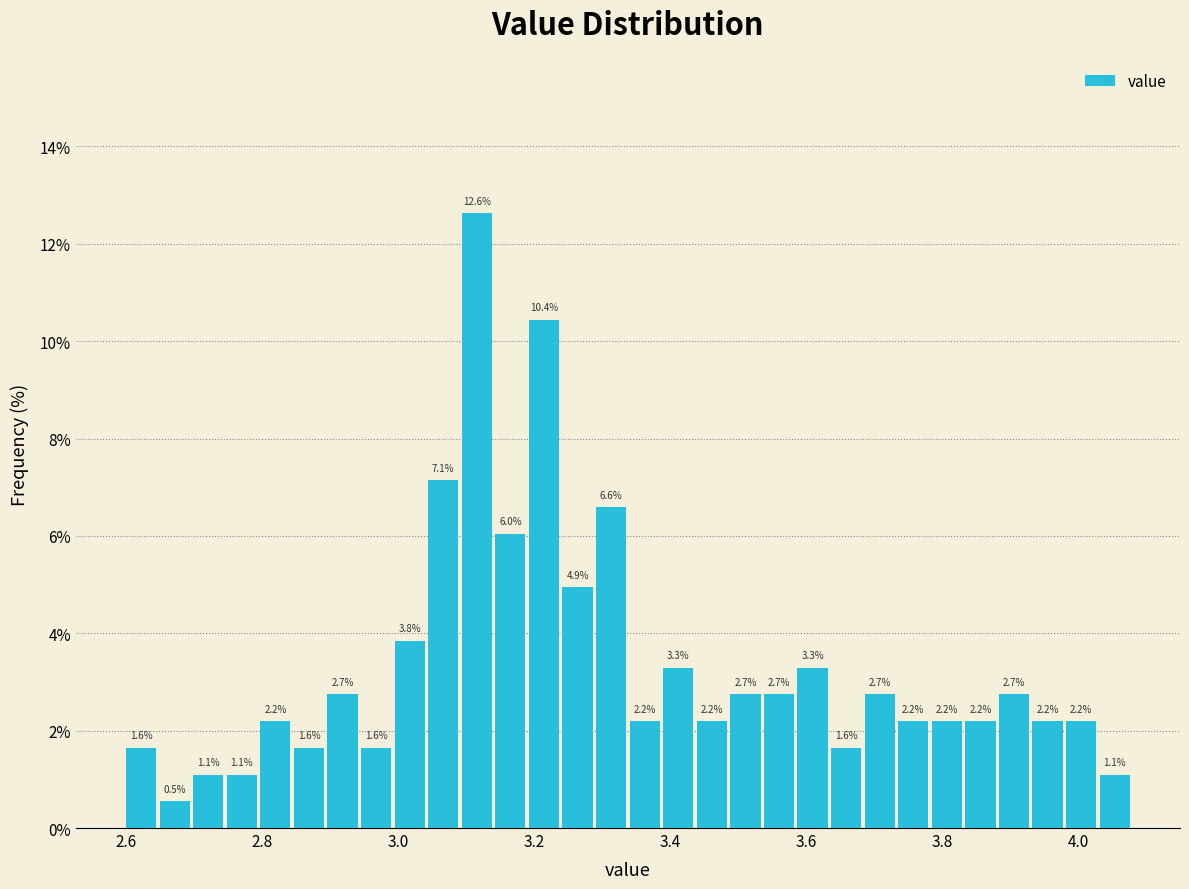

Read against the x-axis, roughly where is the centre of the tallest bar?

3.12